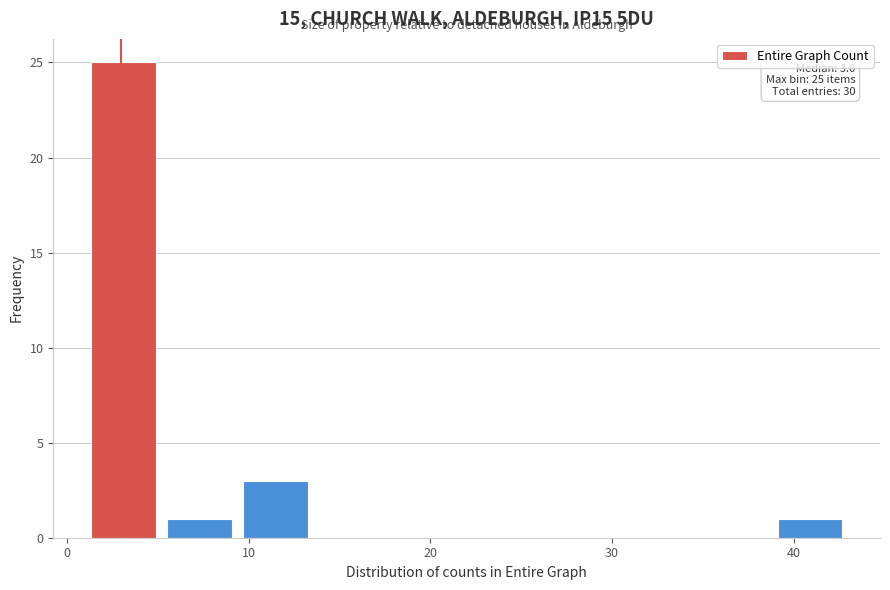

Which range on the x-axis has the tallest bar?

1.0 to 5.2